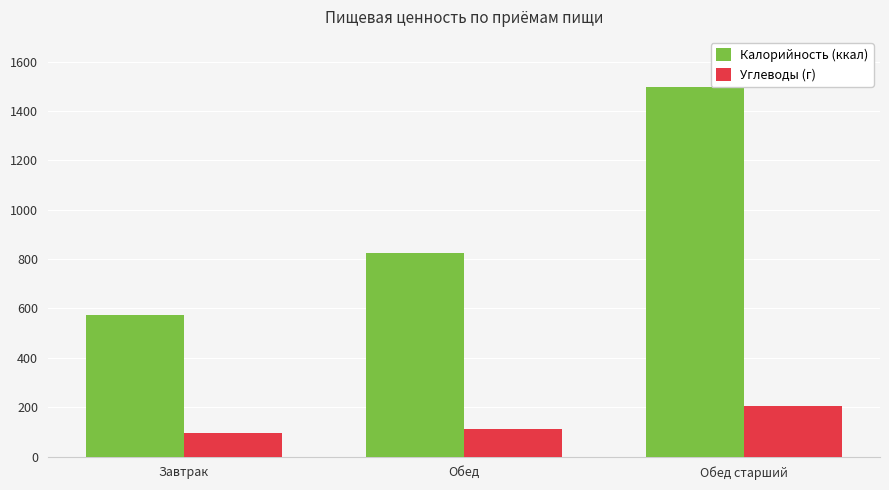

At how many categories does at least one series exceed 230?

3